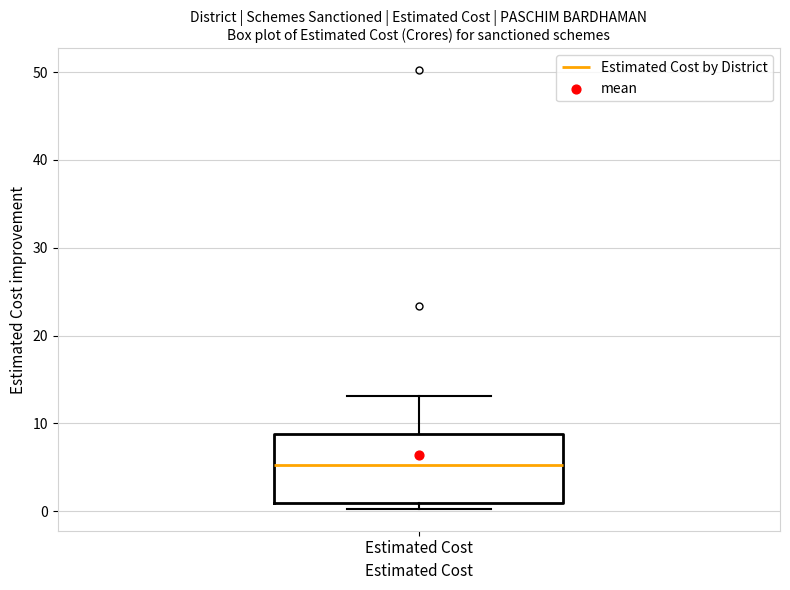

Transcribe this box plot: give where the median line is, the range the box spans, and where the two whiskers end, as read against the y-axis. The values are not printed on the chart, so give them approximately, as read against the axis.

median 5, box 1 to 9, whiskers 0 to 13